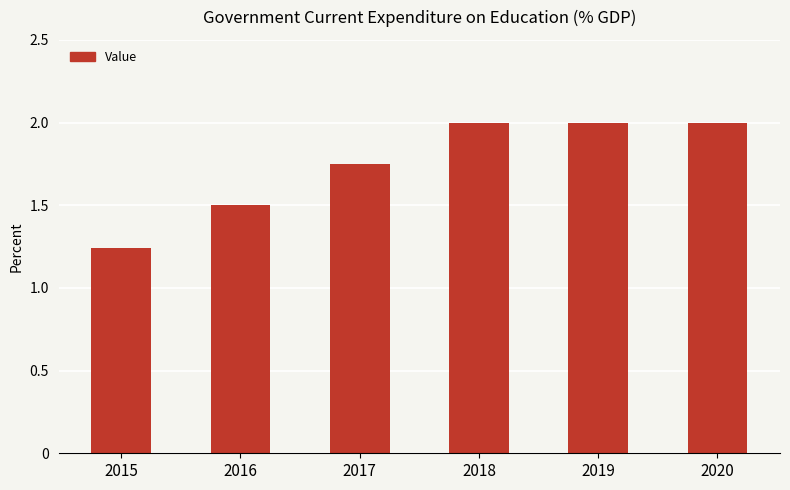

What is the average value?

1.7